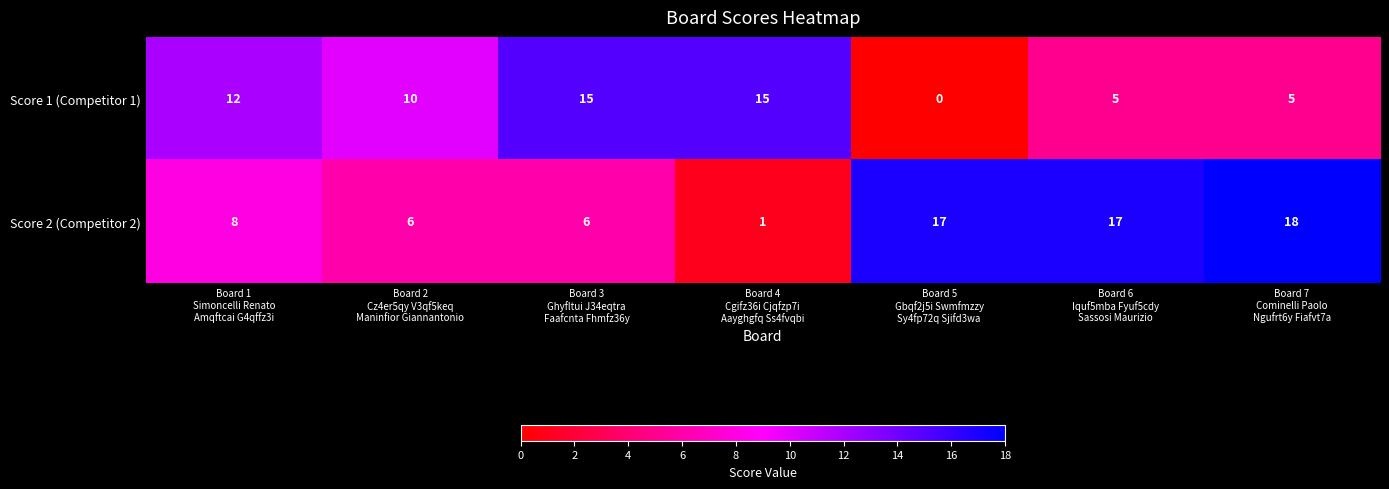

Rank the series by their average value, from highest to lowest.

Score 2 (Competitor 2), Score 1 (Competitor 1)